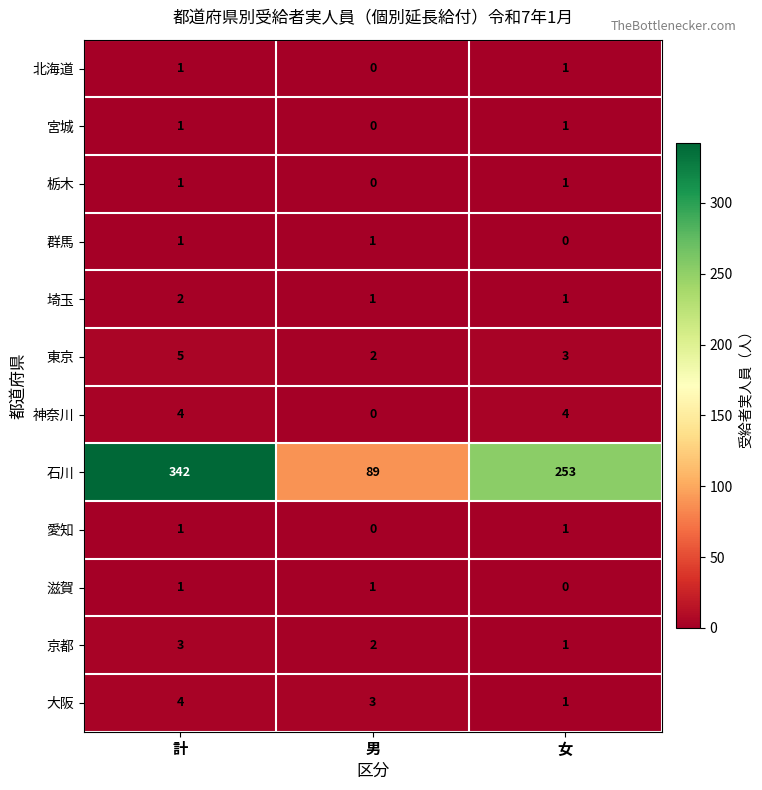

What is the sum of all 神奈川 values?

8